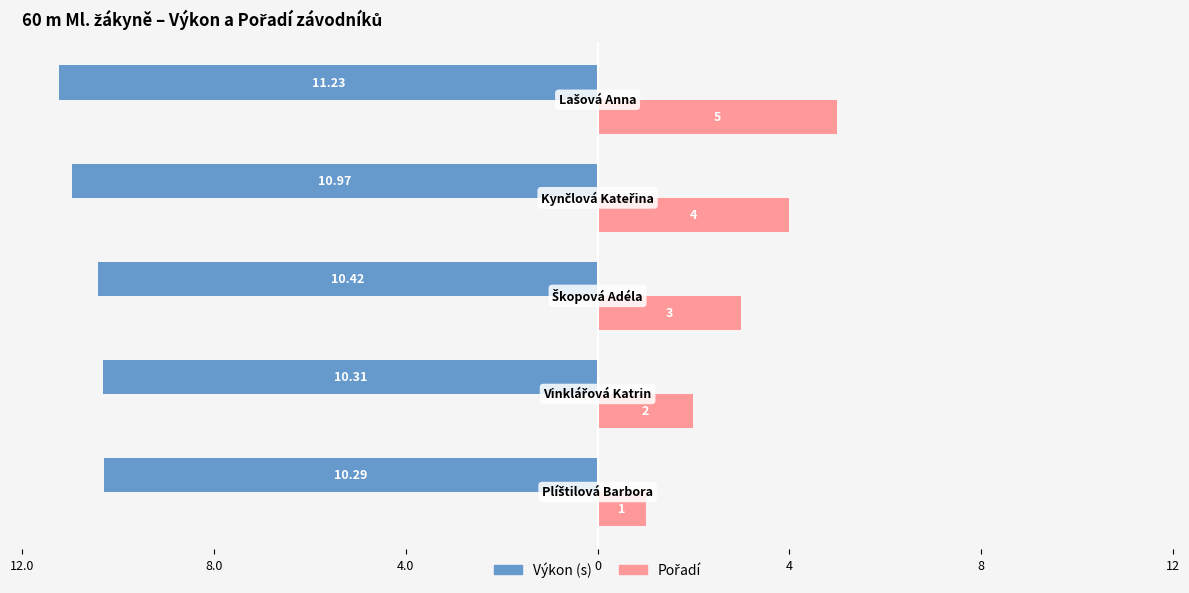

What is the difference between the maximum and second lowest values in the Pořadí series?

3.0